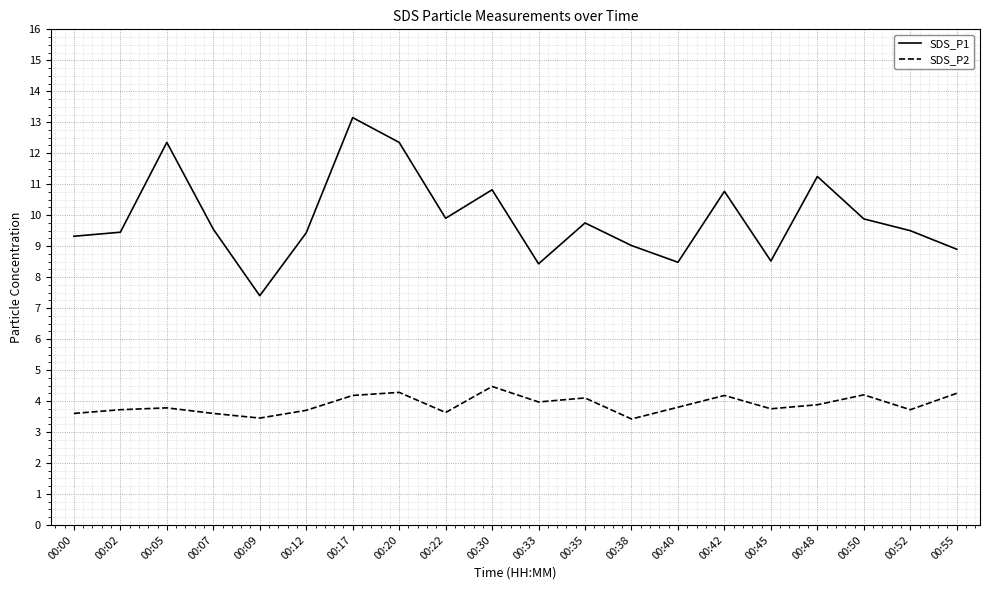

The value of SDS_P1 at 00:33 is 4.1. True or false?

False